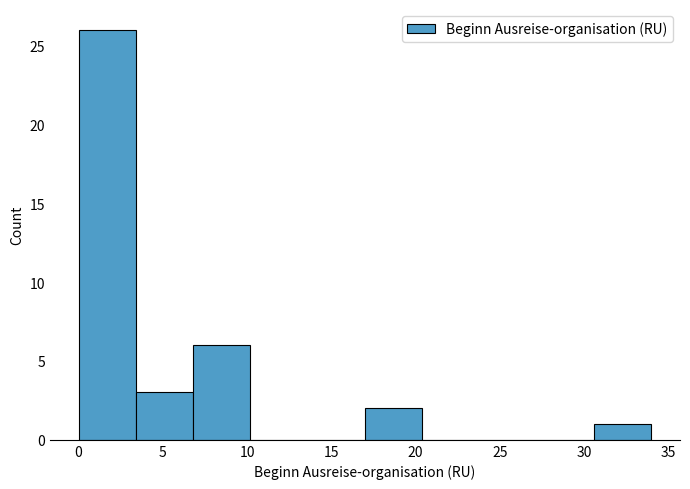

What is the height of the bar covering 3.4 to 6.8 on the x-axis? Neither the bar edges nor the heights are printed on the chart, so give them approximately, as read against the axes.

3